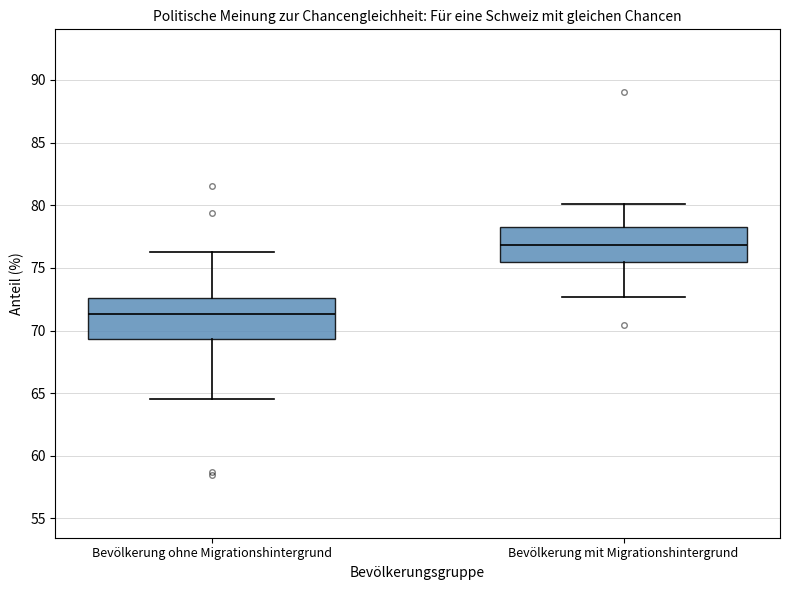

Where is the lower edge of the box for Bevölkerung ohne Migrationshintergrund on the y-axis? The values are not printed on the chart, so give them approximately, as read against the axis.

69.5